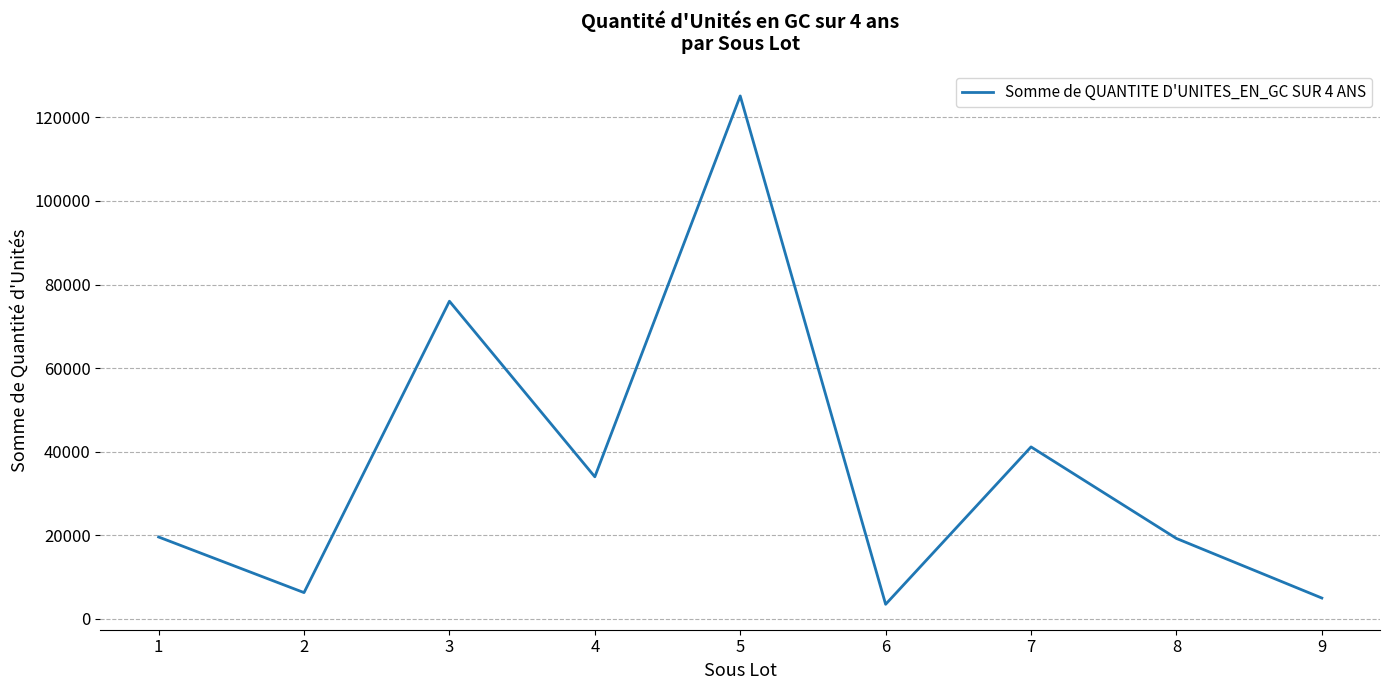

What is the change in value from 2 to 7?

+34850